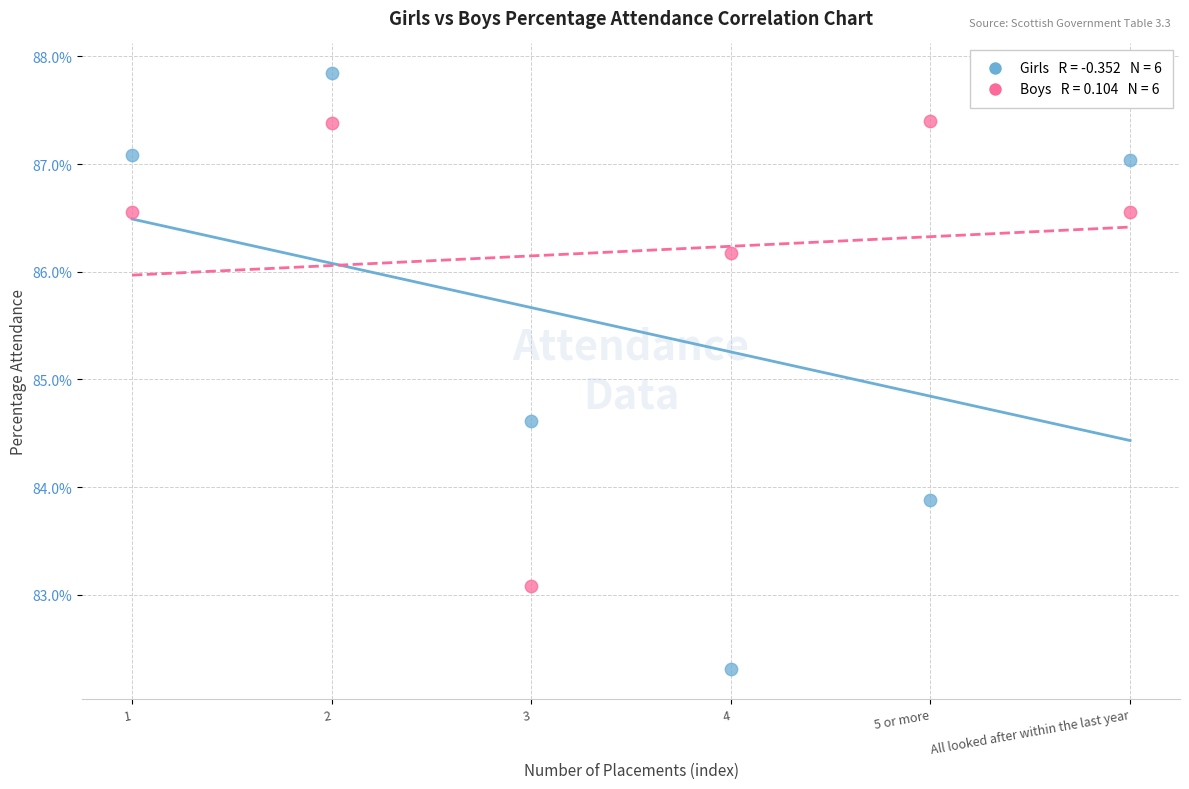

Across all series, what Y value is closest to 85?

84.6